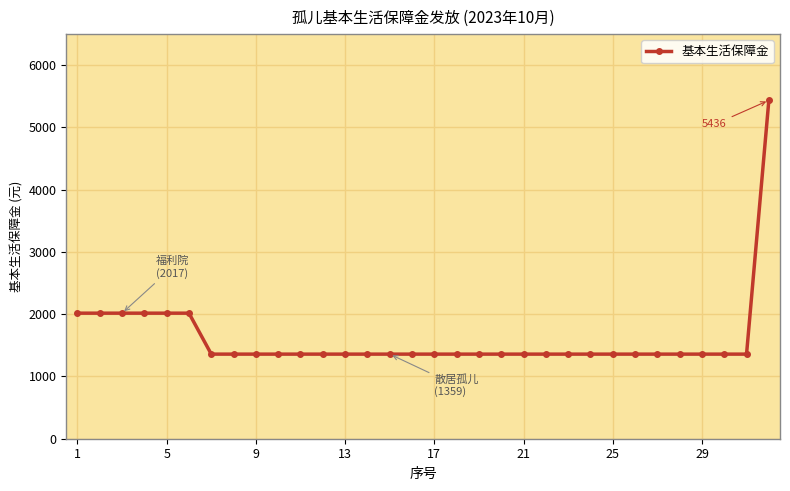

What is the minimum value shown in the chart?

1359